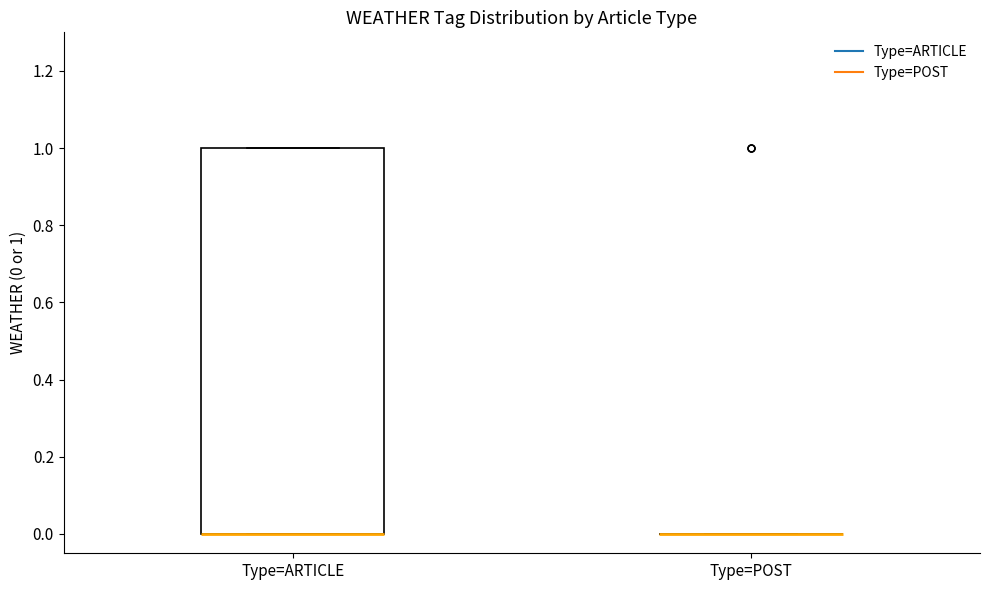

Reading left to right, transcribe this box plot: for each box, give where its median line is, the range the box spans, and where its two whiskers end, as read against the y-axis. The values are not printed on the chart, so give them approximately, as read against the axis.

Type=ARTICLE: median 0 (drawn on the box's lower edge), box 0 to 1, whiskers 0 to 1
Type=POST: box collapsed to a line at 0, whiskers 0 to 0